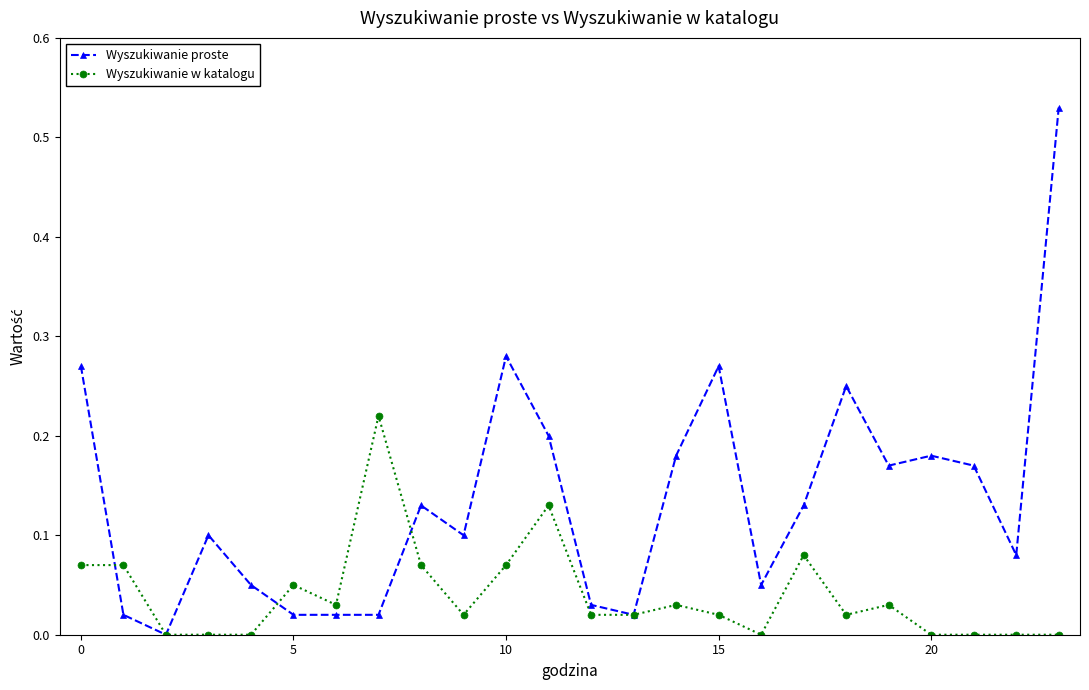

What are all the series names shown in the legend?

Wyszukiwanie proste, Wyszukiwanie w katalogu